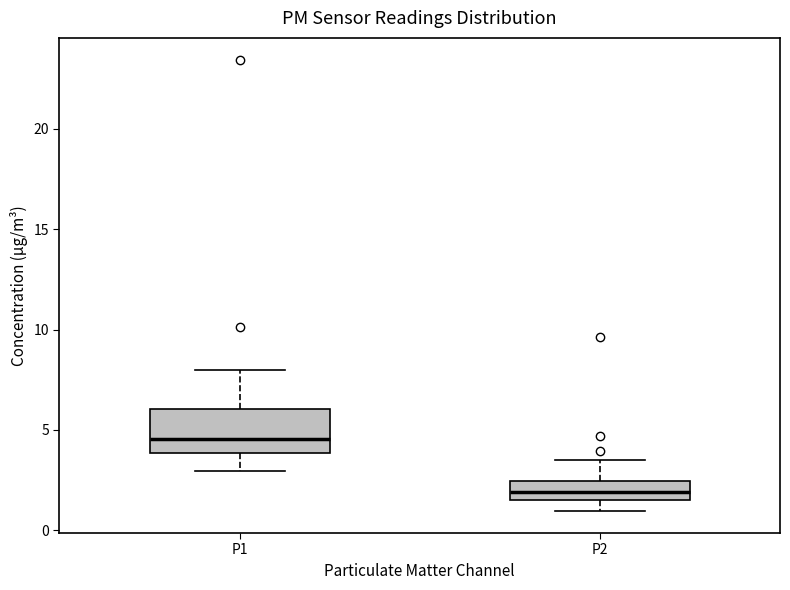

Reading left to right, read every box against the y-axis: the position of its median line, the range the box covers, and the ends of its whiskers. The values are not printed on the chart, so give them approximately, as read against the axis.

P1: median 4.5, box 4.0 to 6.0, whiskers 3.0 to 8.0
P2: median 2.0, box 1.5 to 2.5, whiskers 1.0 to 3.5